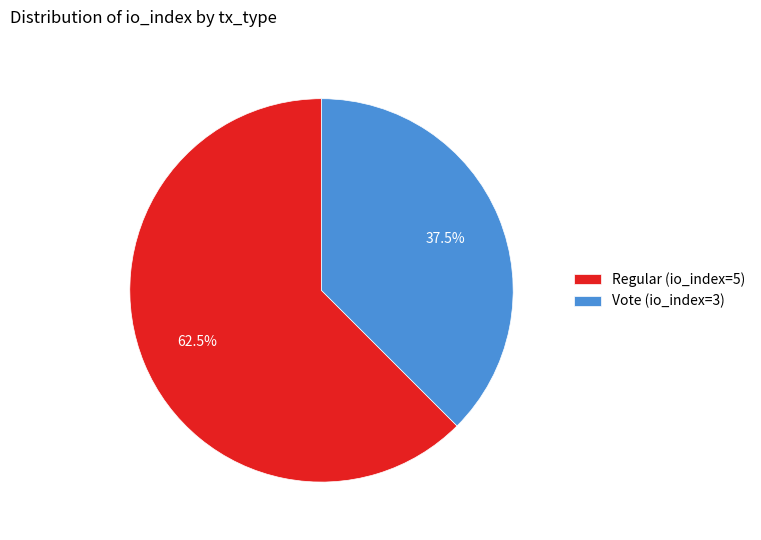

Do Regular (io_index=5) and Vote (io_index=3) together represent more than half of the pie?

Yes